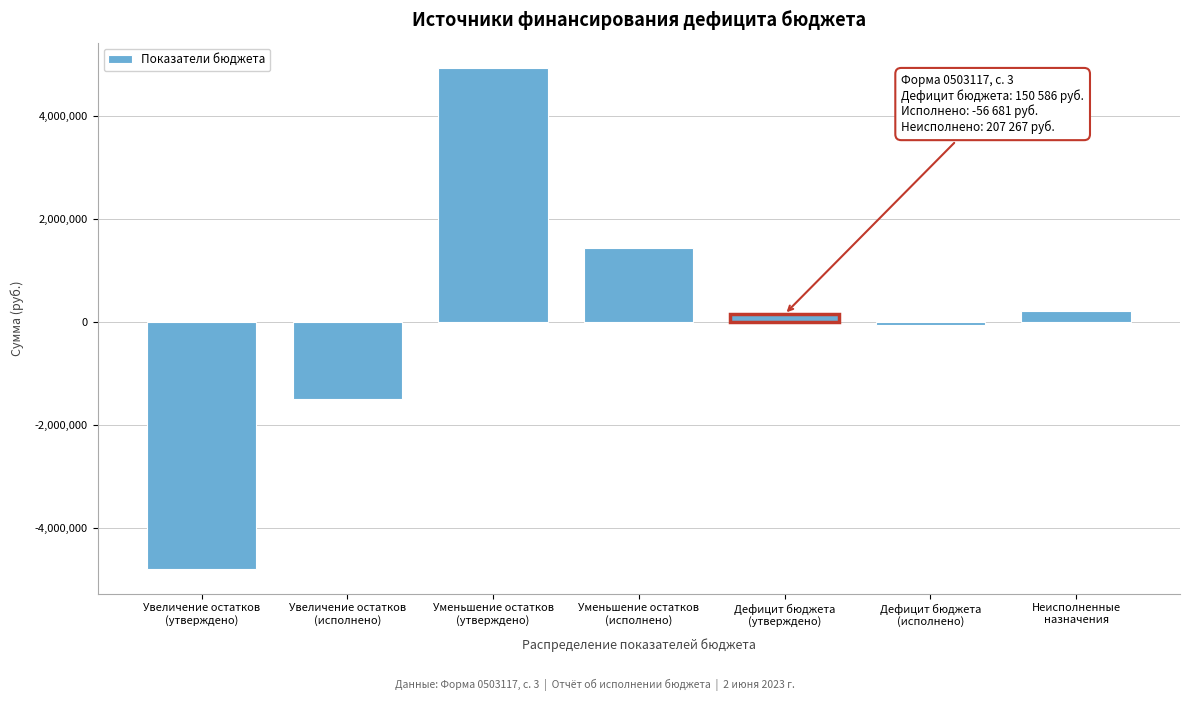

Reading left to right, list all the values displayed in this chart.

-4797958.0	-1492291.7	4948544.4	1435611.1	150586.4	-56680.6	207266.9